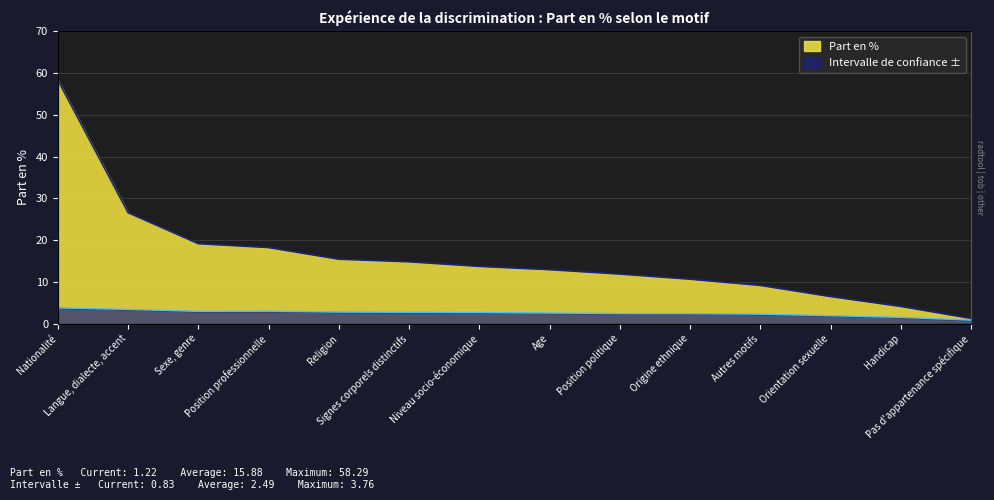

What is the minimum value for Intervalle de confiance ±?

0.8